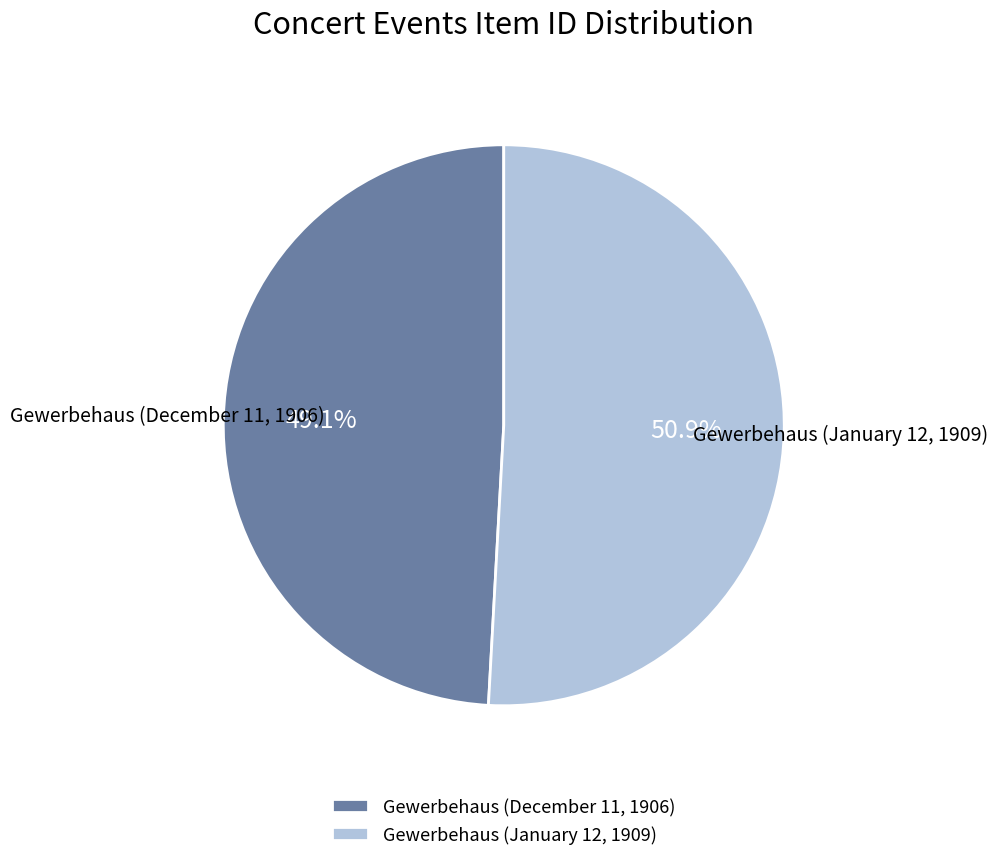

How many slices are in this pie chart?

2